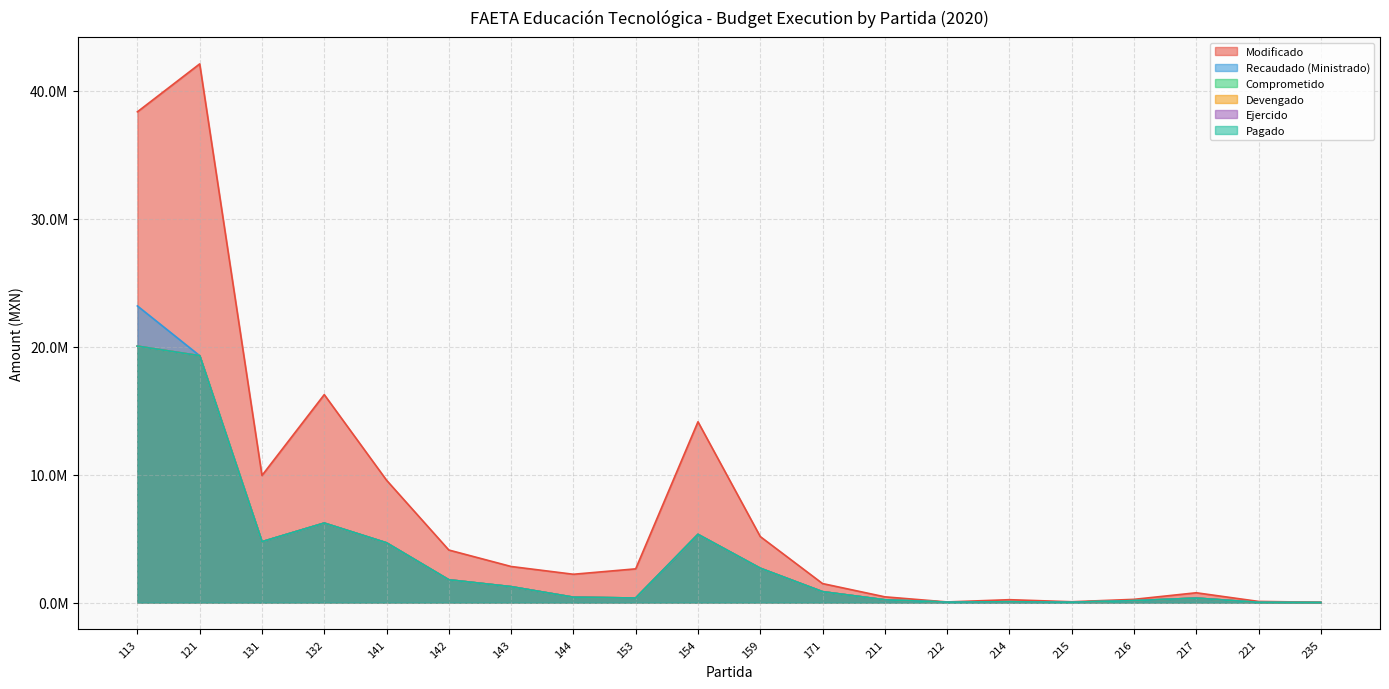

Which category has the lowest value in the Ejercido series?

235